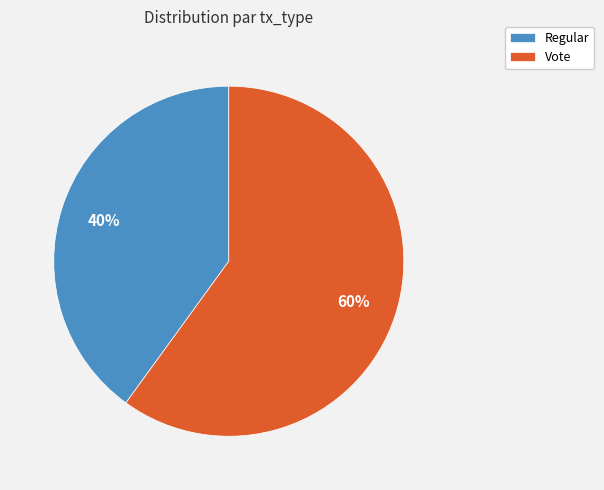

What is the smallest slice in the pie chart?

Regular